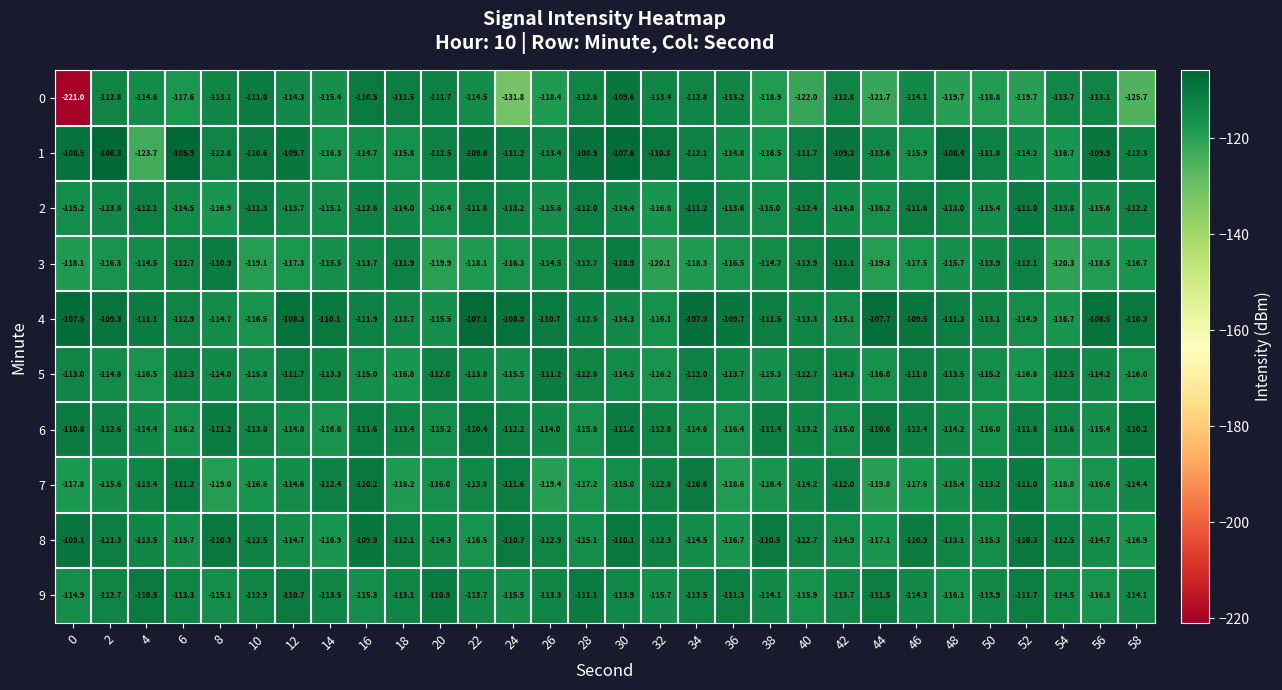

The value of 2 at 14 is -43.5. True or false?

False